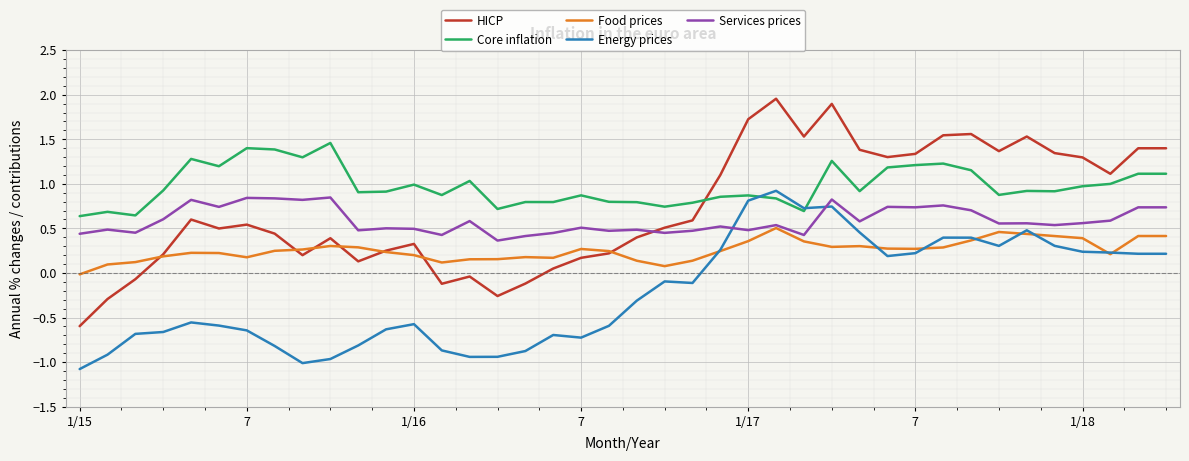

What is the minimum value shown in the chart?

-1.1